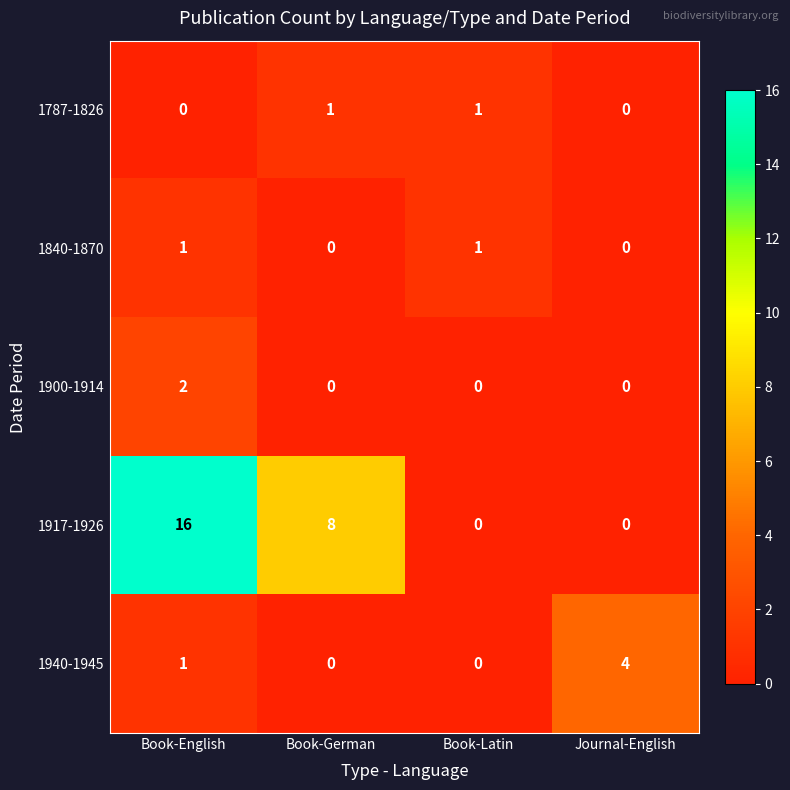

Is it true that 1917-1926 equals 8 at Book-German?

True